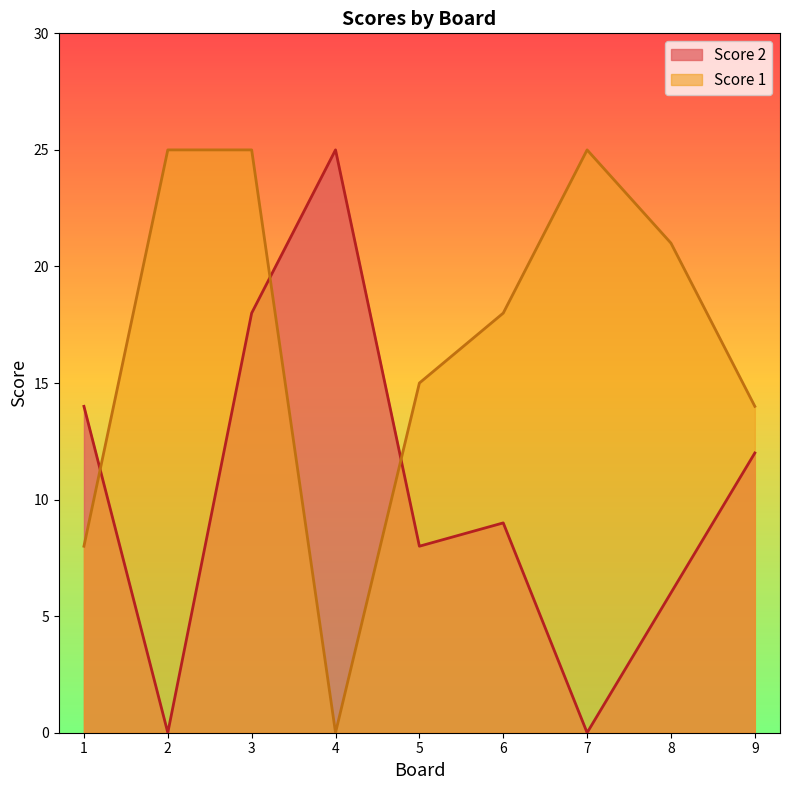

Where is the first local minimum for Score 1?

4